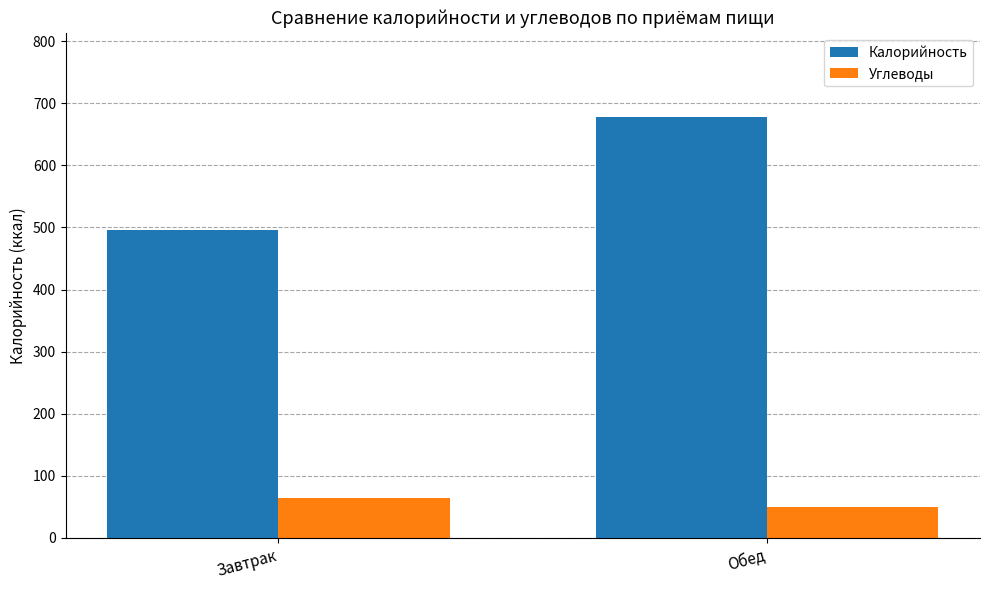

What are all the series names shown in the legend?

Калорийность, Углеводы